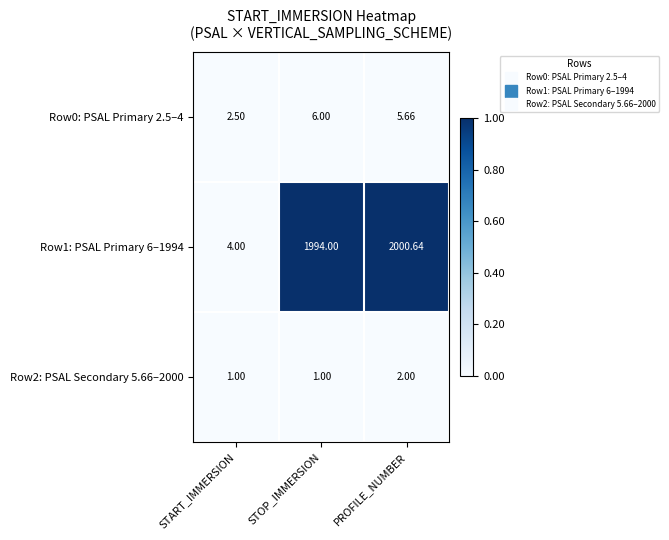

List the series in order of their peak value, highest first.

Row1: PSAL Primary 6–1994, Row0: PSAL Primary 2.5–4, Row2: PSAL Secondary 5.66–2000